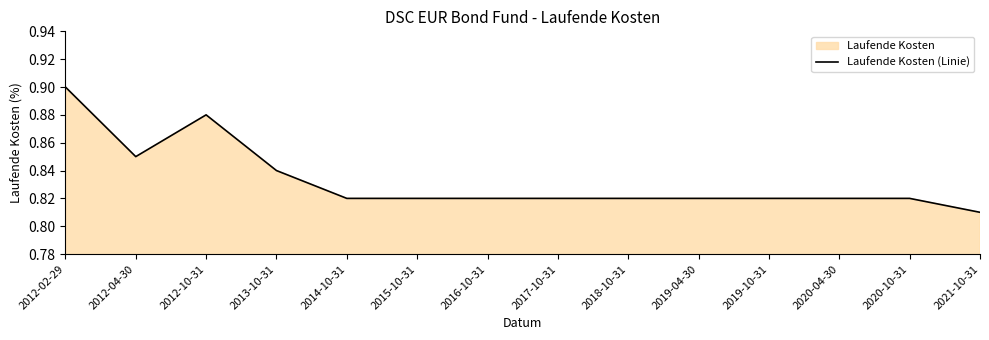

Which has a higher value, 2017-10-31 or 2018-10-31?

2017-10-31